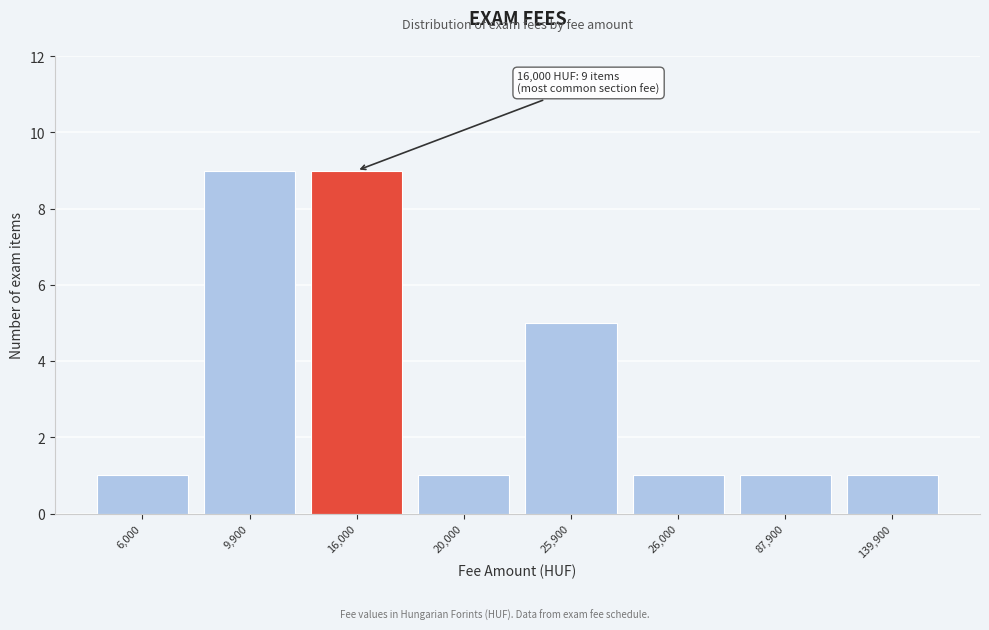

Reading left to right, transcribe all the data shown in this chart.

1	9	9	1	5	1	1	1